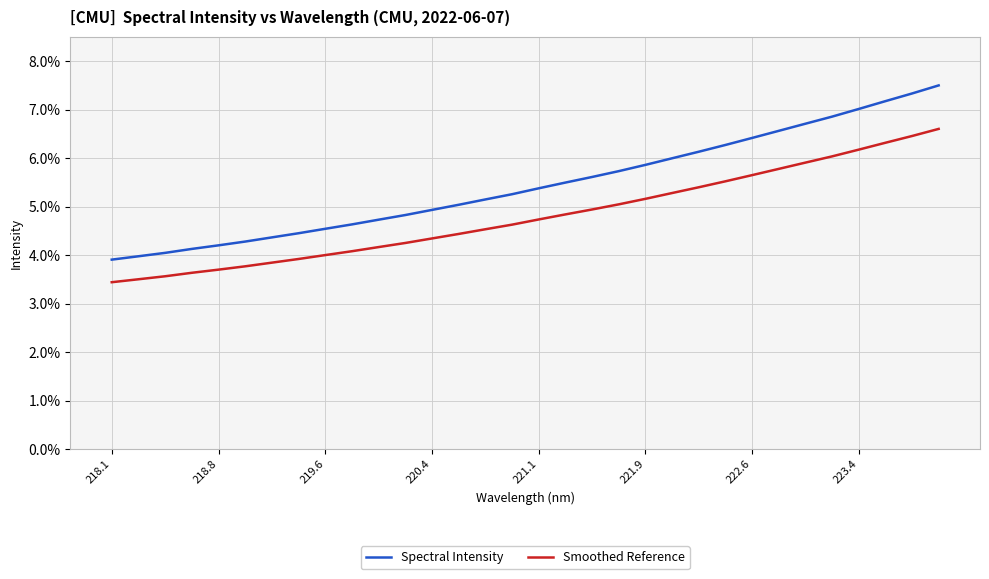

What is the average value of the Smoothed Reference series?

4.8